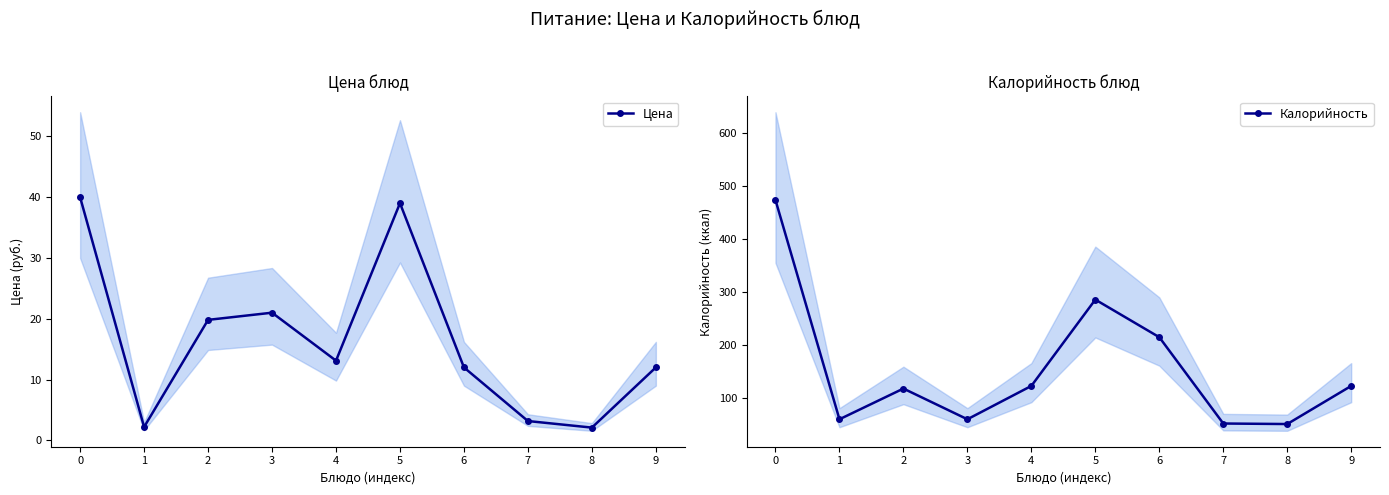

True or false: Калорийность and Цена intersect in this chart.

False